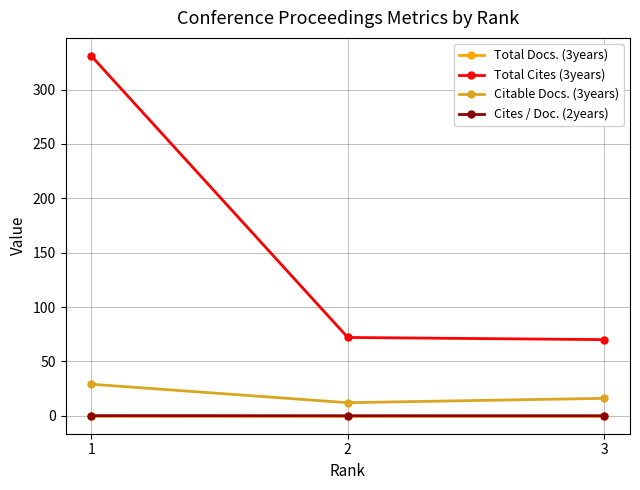

What is the difference between the highest and lowest values at 3?

70.0